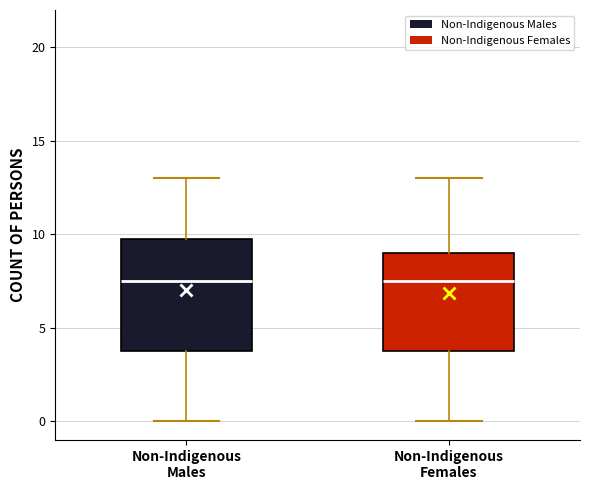

Comparing the boxes themselves (not the whiskers), which one is the tallest?

Non-Indigenous Males